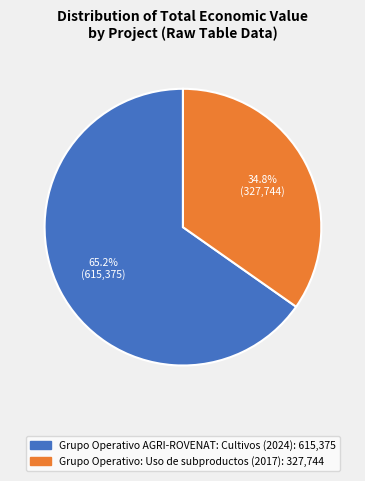

To the nearest percent, what is the average slice percentage?

50%